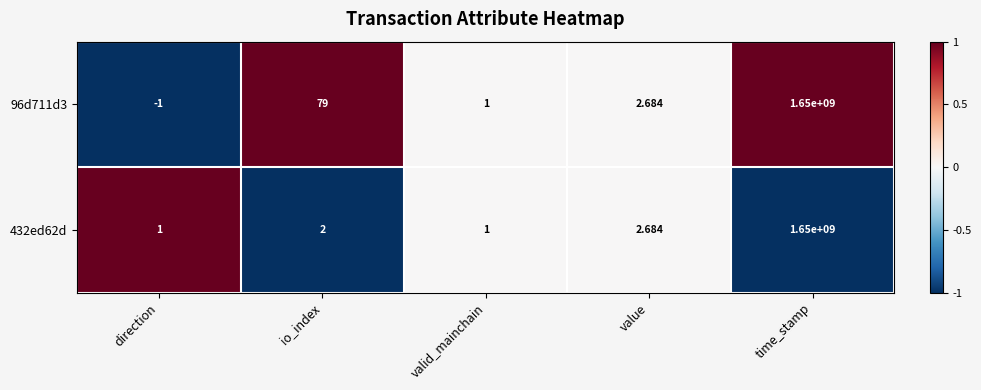

At which category is the sum across all series the highest?

time_stamp